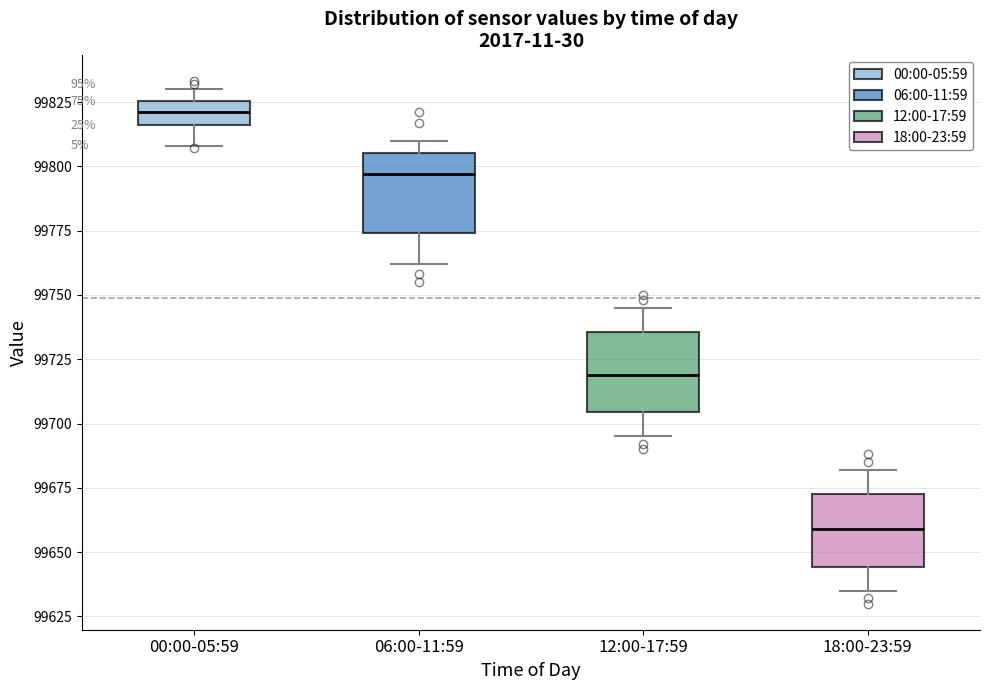

Reading left to right, transcribe this box plot: for each box, give where its median line is, the range the box spans, and where its two whiskers end, as read against the y-axis. The values are not printed on the chart, so give them approximately, as read against the axis.

00:00-05:59: median 99820, box 99815 to 99825, whiskers 99810 to 99830
06:00-11:59: median 99795, box 99775 to 99805, whiskers 99760 to 99810
12:00-17:59: median 99720, box 99705 to 99735, whiskers 99695 to 99745
18:00-23:59: median 99660, box 99645 to 99675, whiskers 99635 to 99680